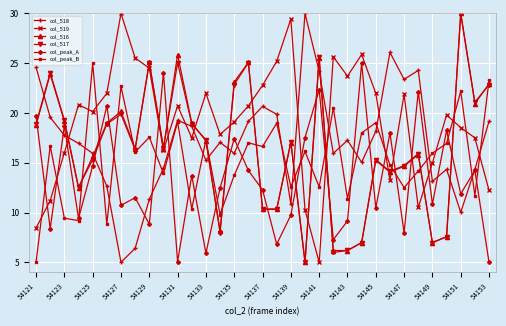

What is the maximum value for col_517?

30.0